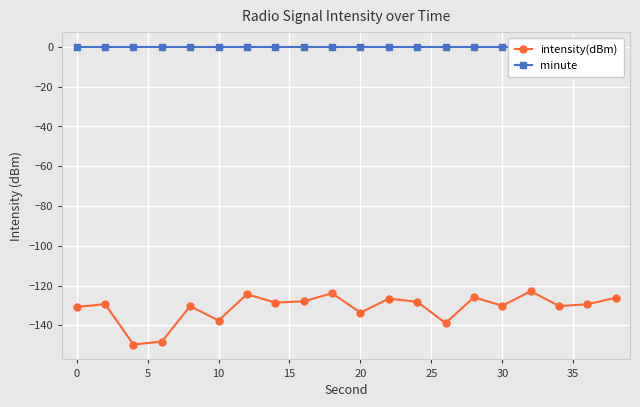

True or false: intensity(dBm) has more than 1 interior local peaks.

True